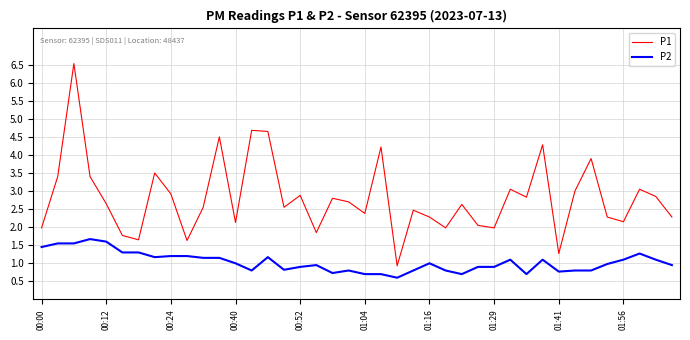

What is the sum of all P1 values?

112.6